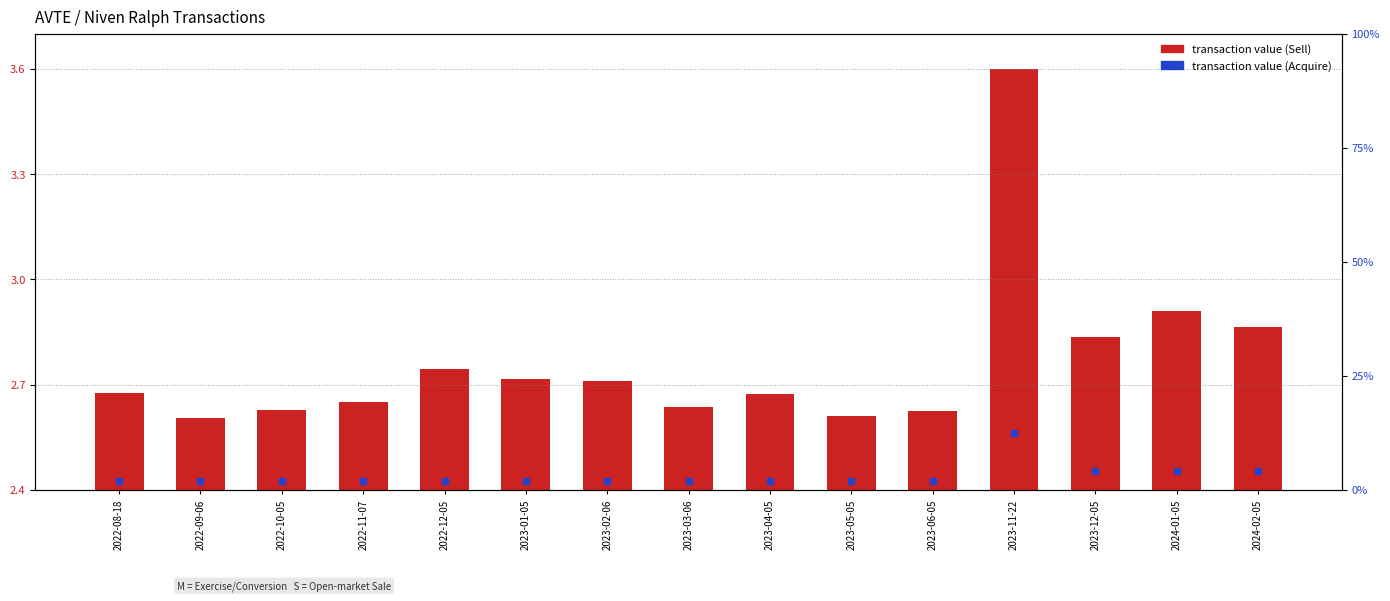

Does the chart contain any negative values?

No